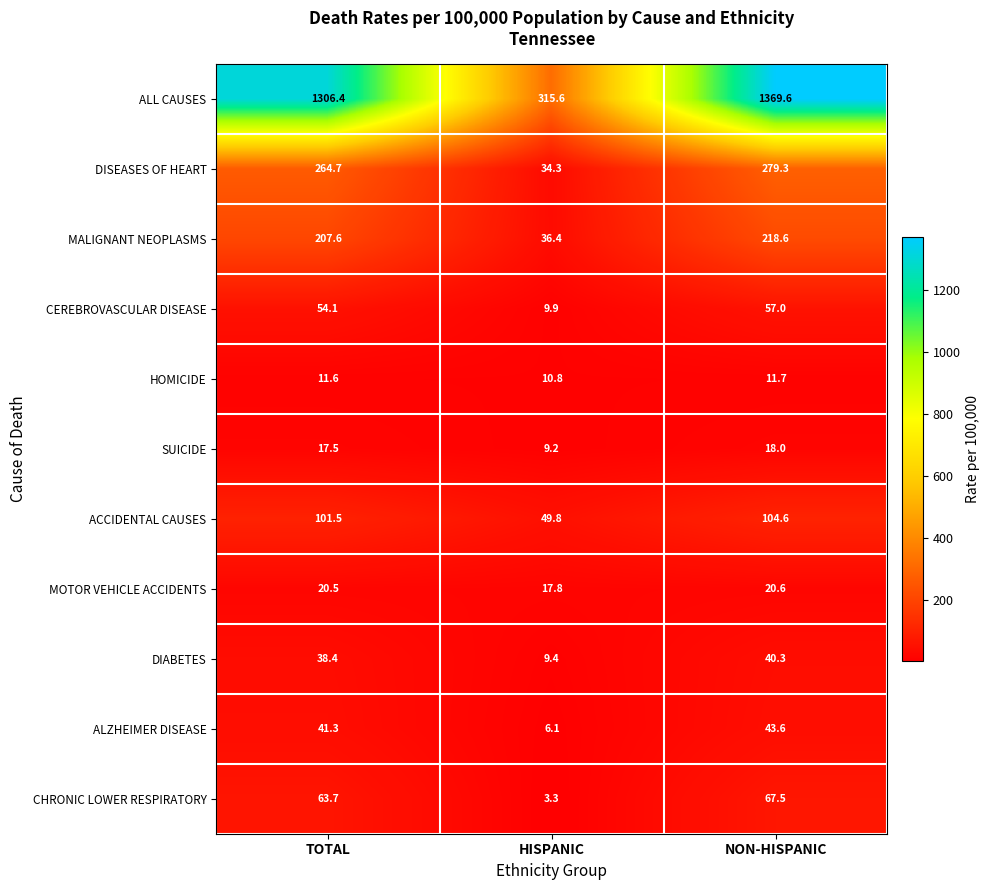

What is the difference between the ALL CAUSES values at NON-HISPANIC and TOTAL?

63.2